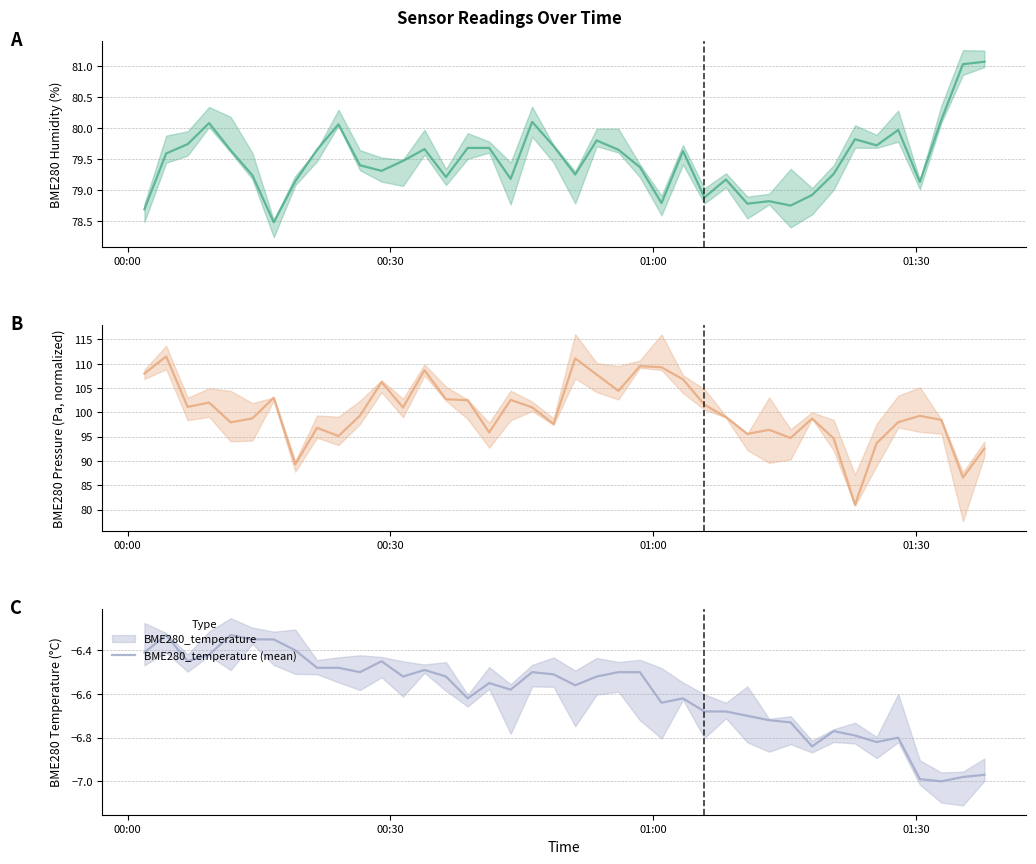

How many values in the BME280_humidity (mean) series are below 79?

8